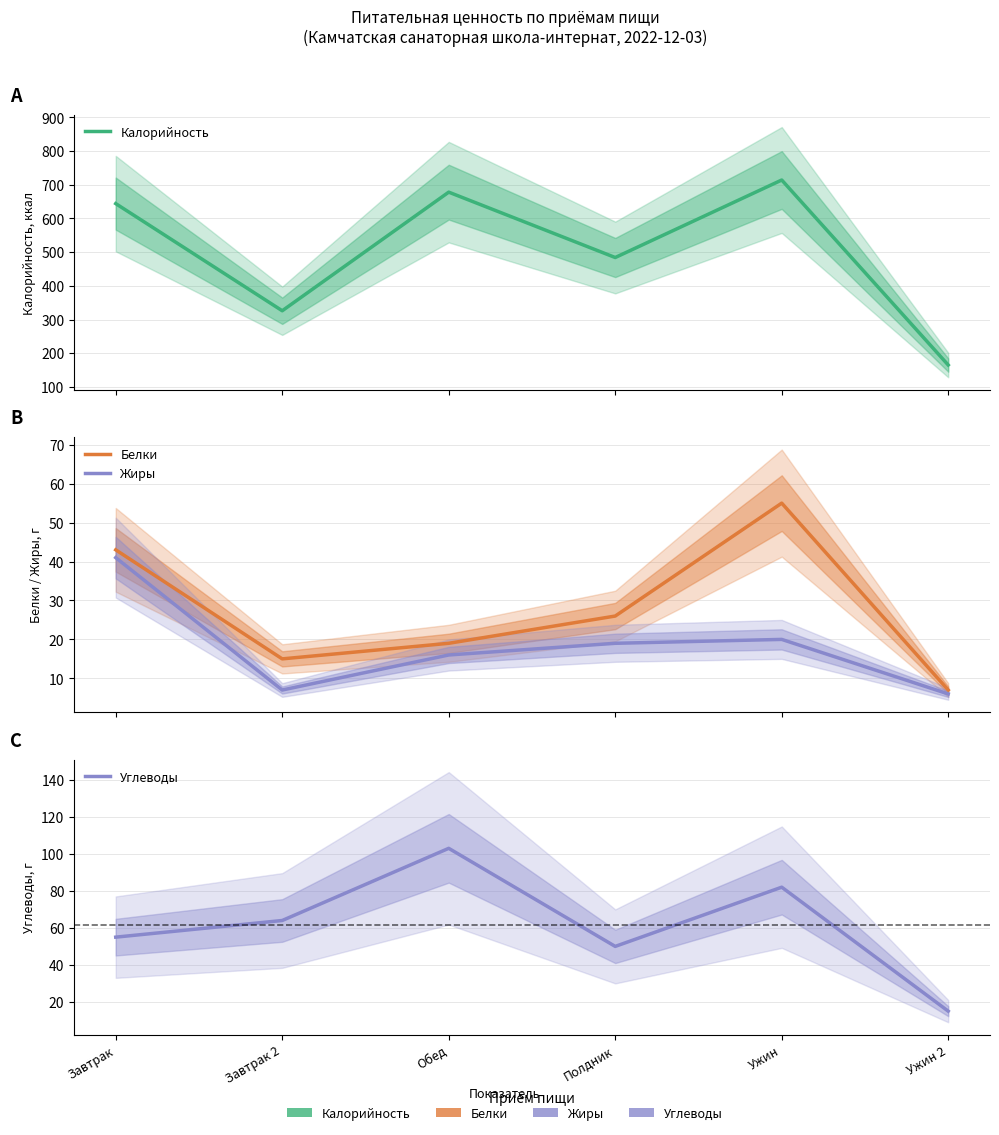

In Углеводы, how many points are lower than both neighbors (excluding endpoints)?

1